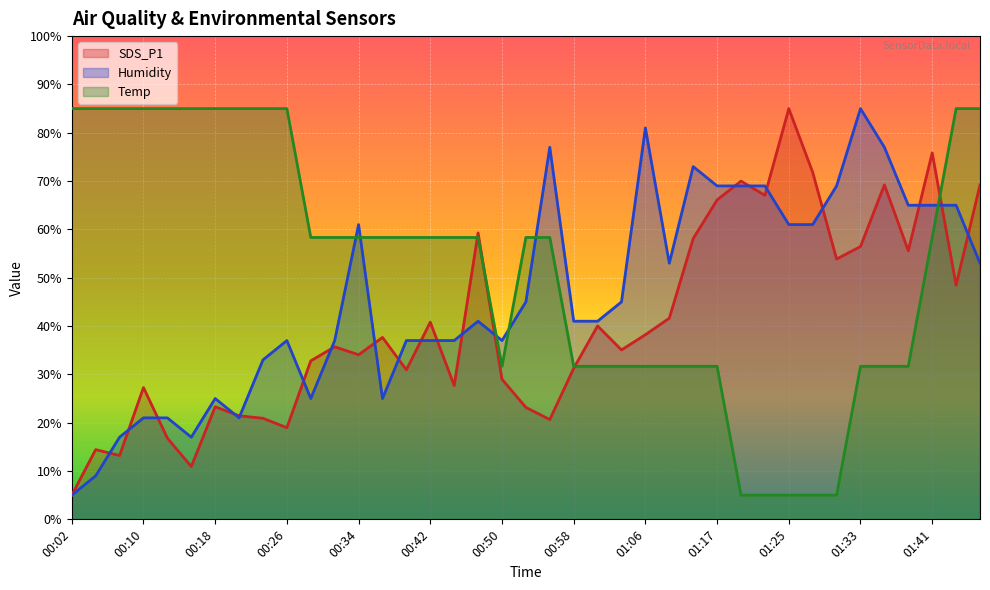

The Humidity series shows 21.0 at 00:10. True or false?

True